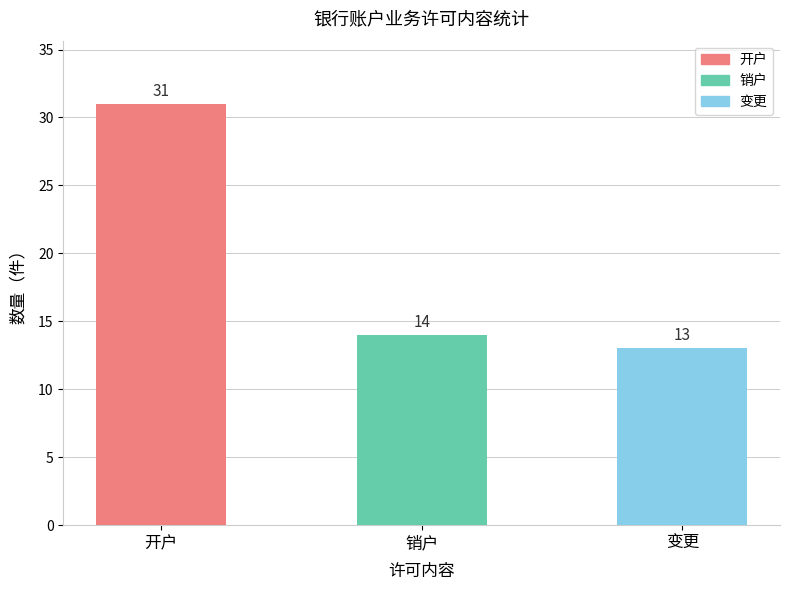

True or false: the data shows 16 at 开户.

False